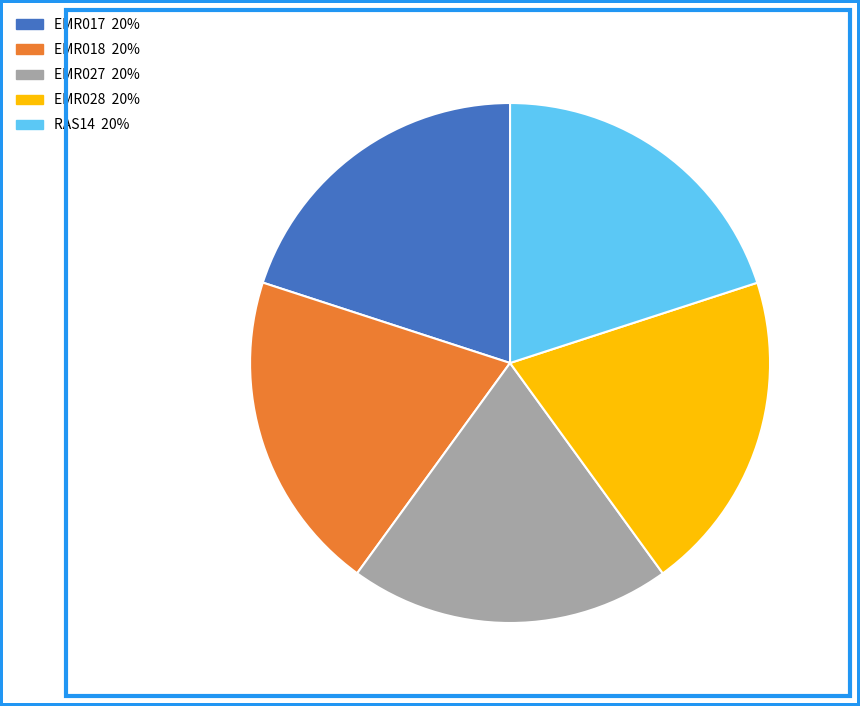

How many slices are in this pie chart?

5